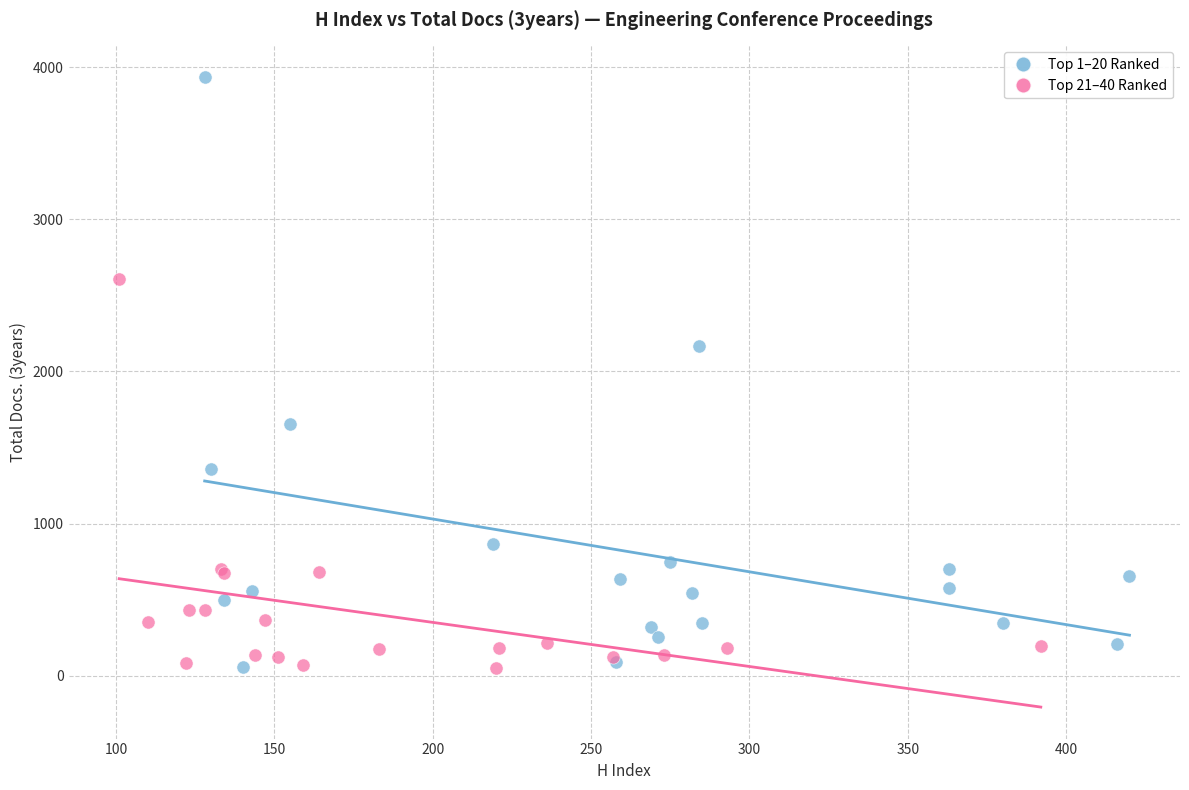

Which series has the largest Y range (max minus min)?

Top 1–20 Ranked